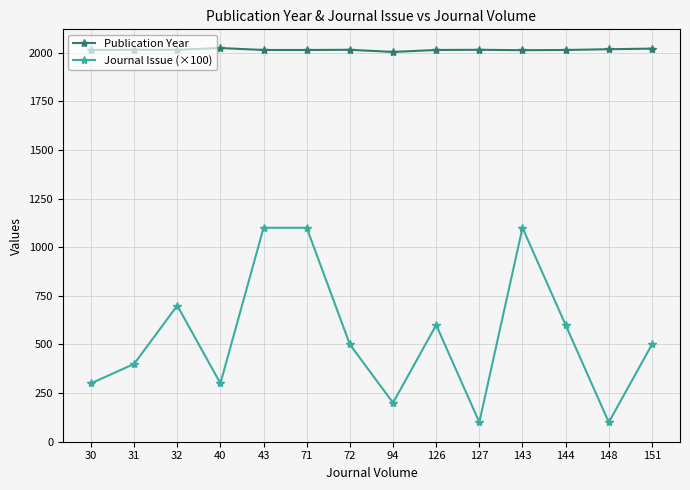

Is it true that Publication Year equals 1140 at 143?

False